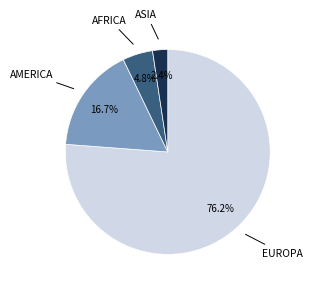

Is there a majority slice in this chart?

Yes